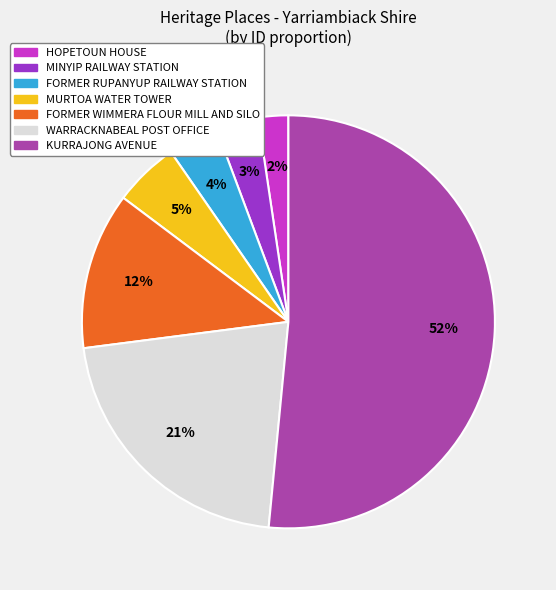

How many slices are in this pie chart?

7